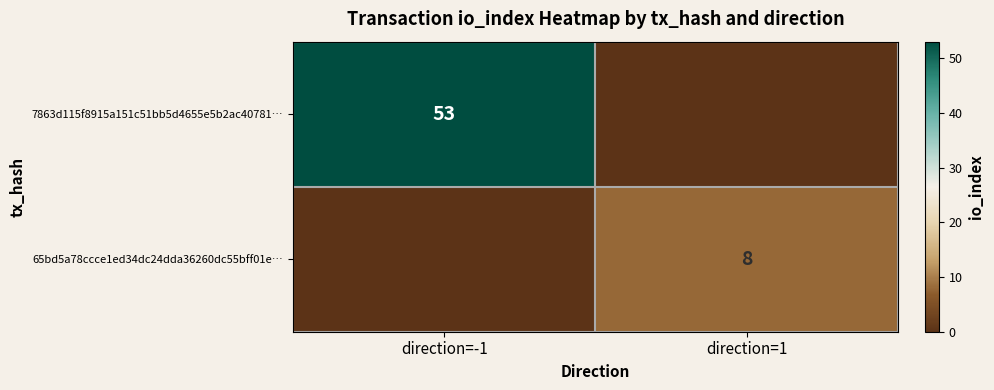

The 65bd5a78ccce1ed34dc24dda36260dc55bff01e… series shows 8 at direction=1. True or false?

True